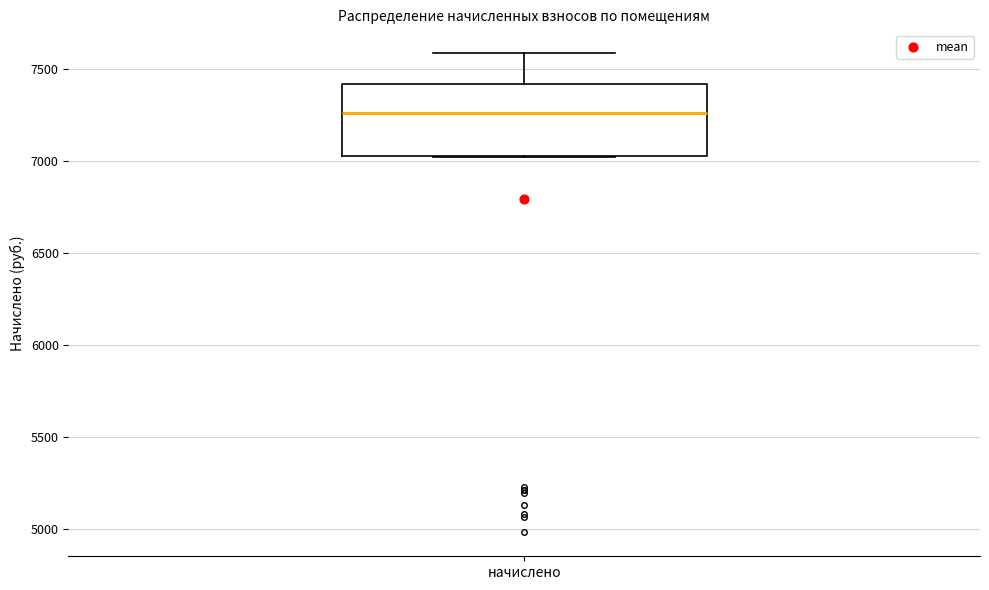

Where is the lower edge of the box for начислено on the y-axis? The values are not printed on the chart, so give them approximately, as read against the axis.

7050